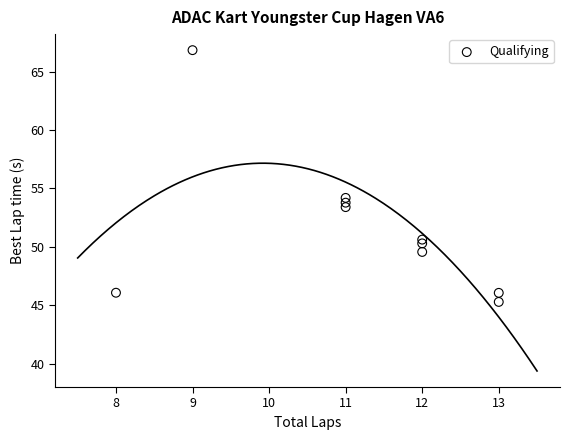

What is the range of X values (max minus min)?

5.0